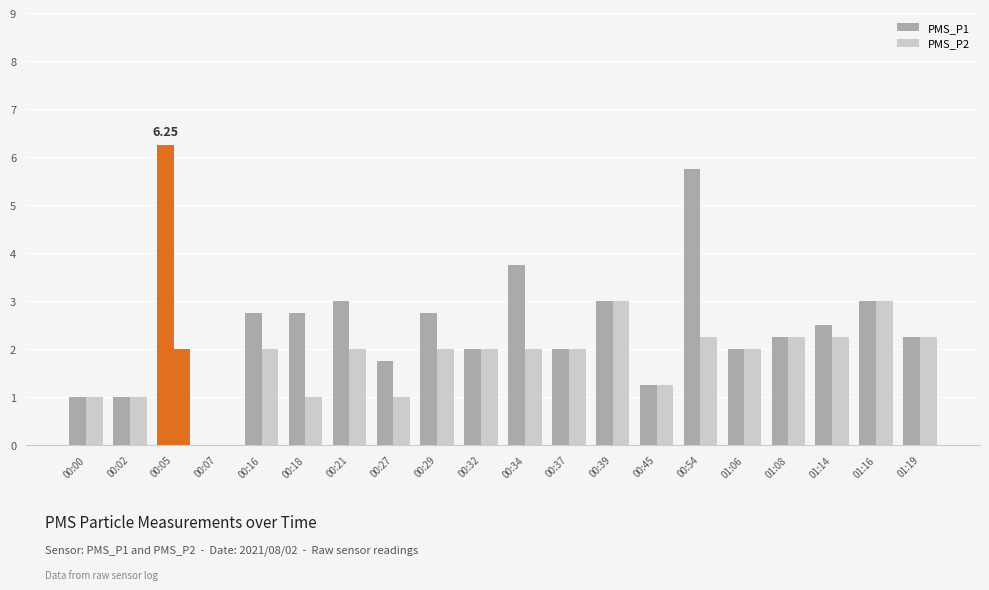

How many series are shown in this chart?

2